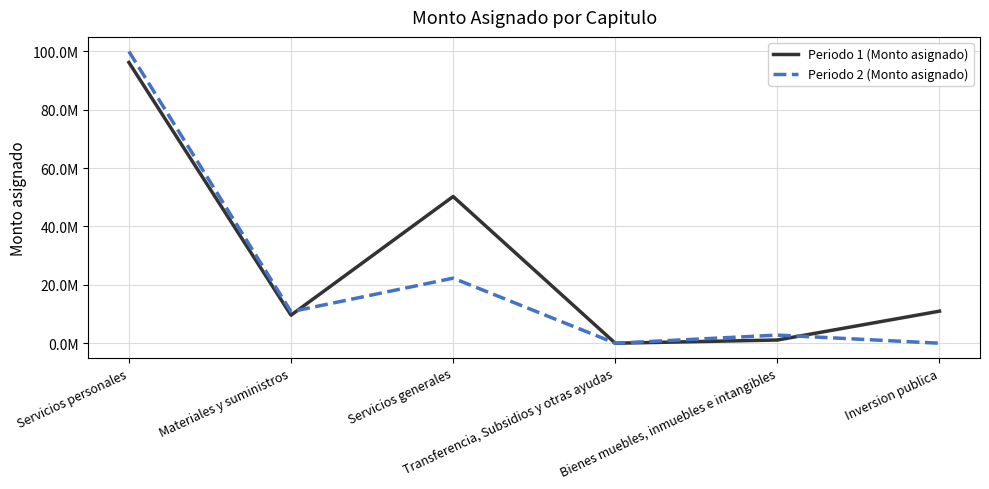

What is the label of the 6th point from the right?

Servicios personales